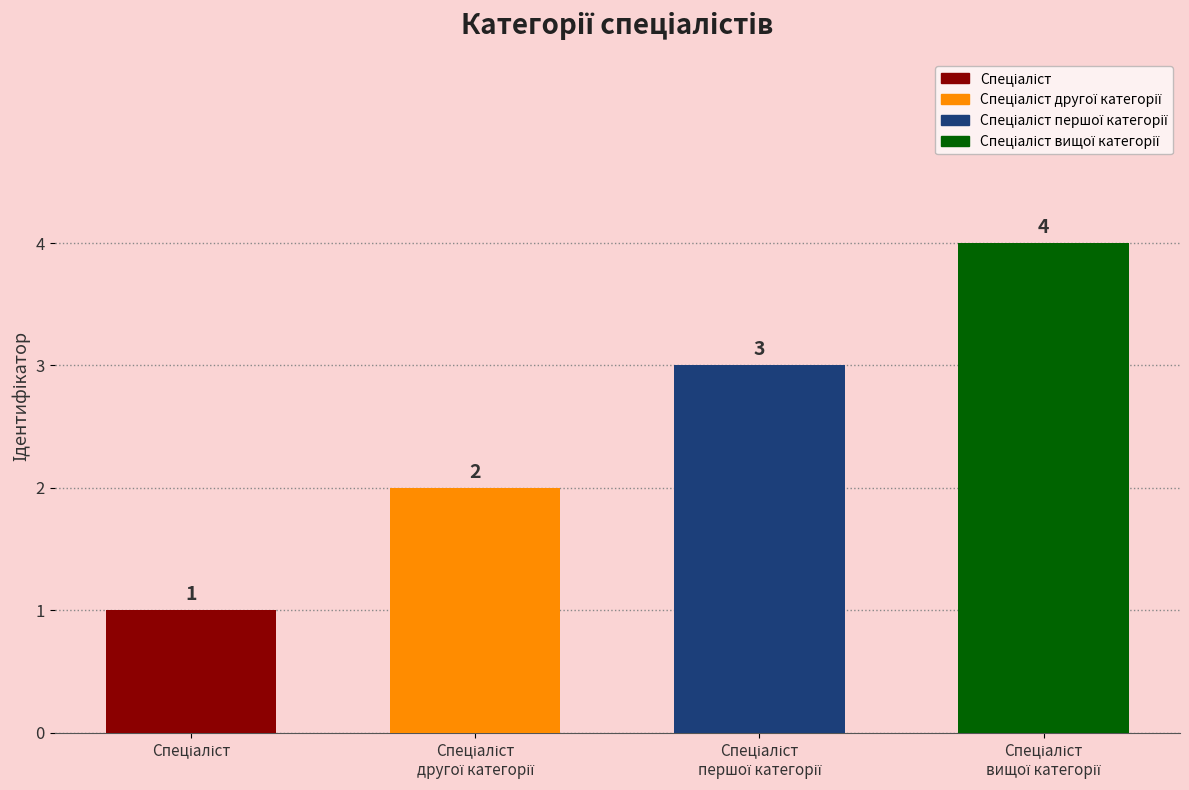

How many bars are there in total?

4